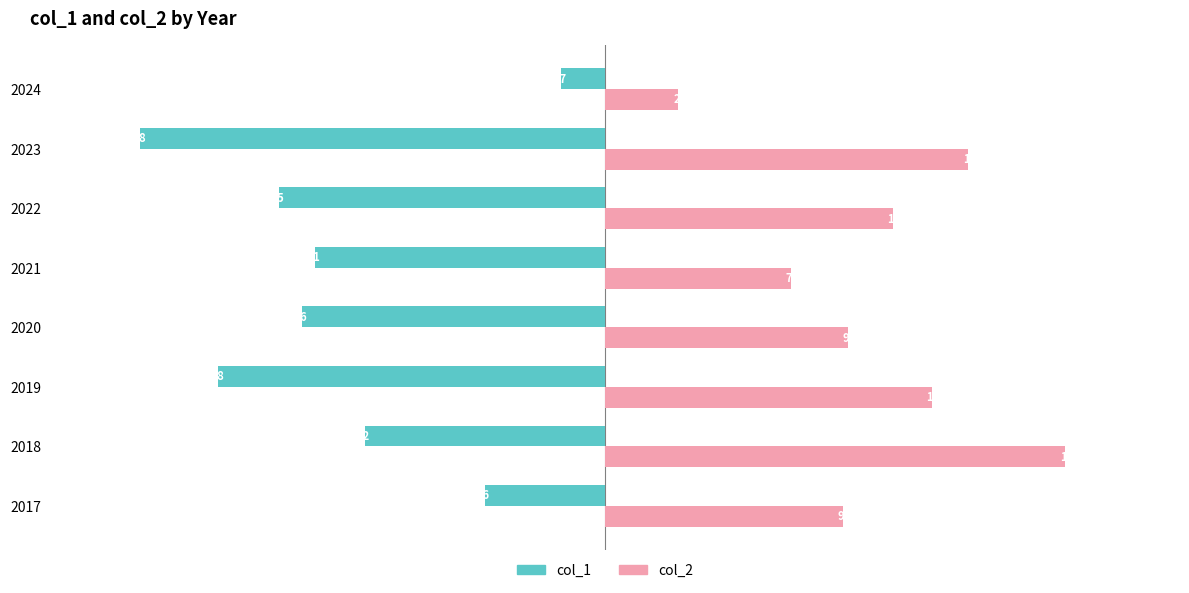

How many distinct data groups are displayed?

2